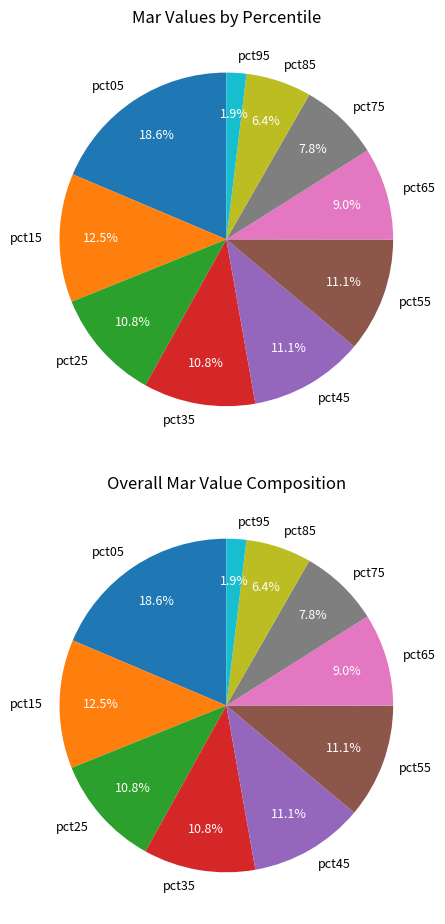

To the nearest percent, what is the average slice percentage?

10%